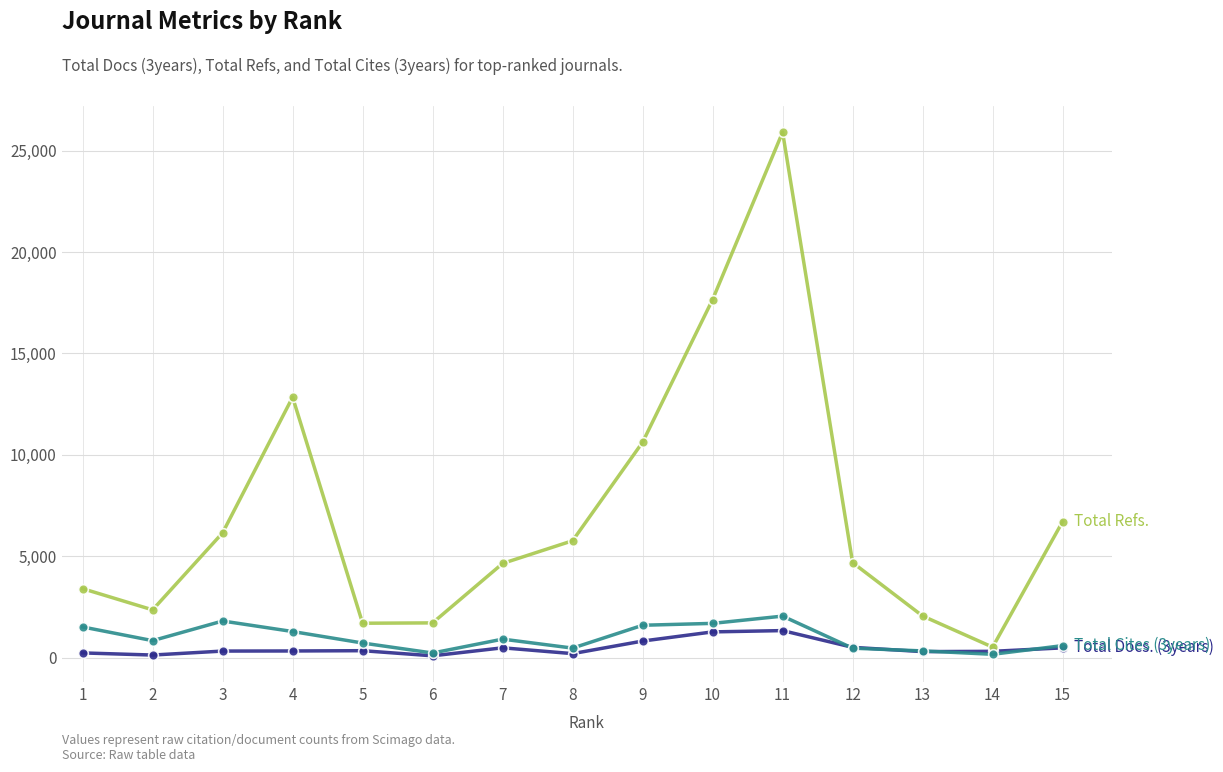

What is the maximum value shown in the chart?

25908